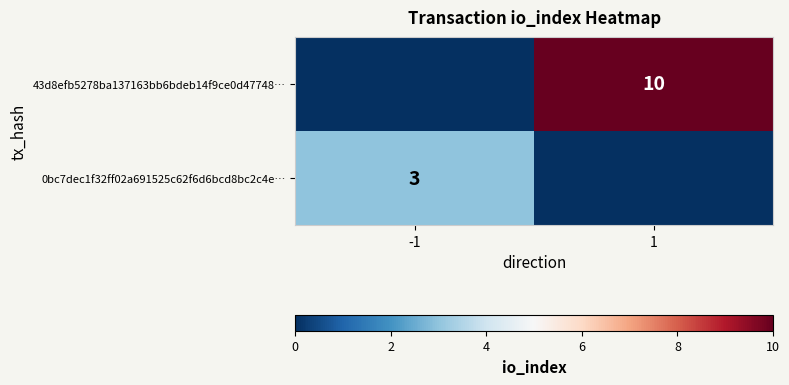

True or false: 43d8efb5278ba137163bb6bdeb14f9ce0d47748… has a value of 10 at 1.

True